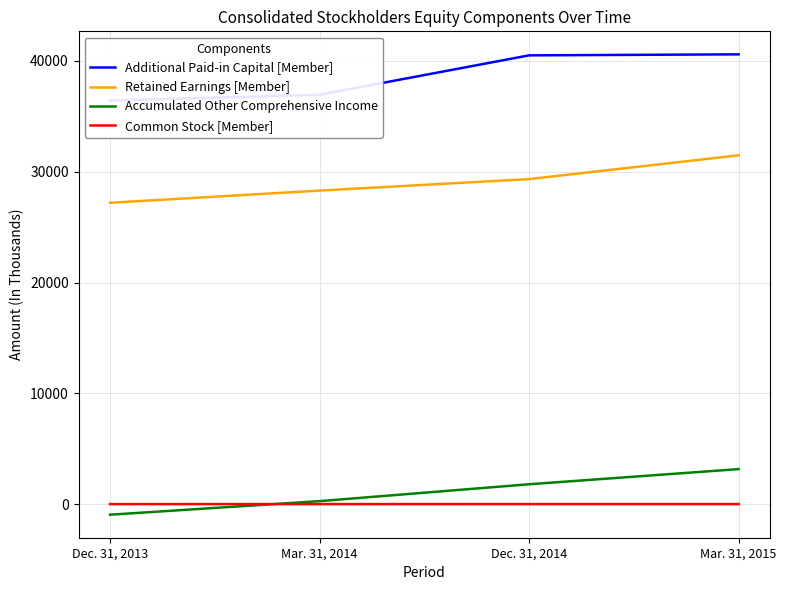

Rank the series by their maximum value, from lowest to highest.

Common Stock [Member], Accumulated Other Comprehensive Income, Retained Earnings [Member], Additional Paid-in Capital [Member]